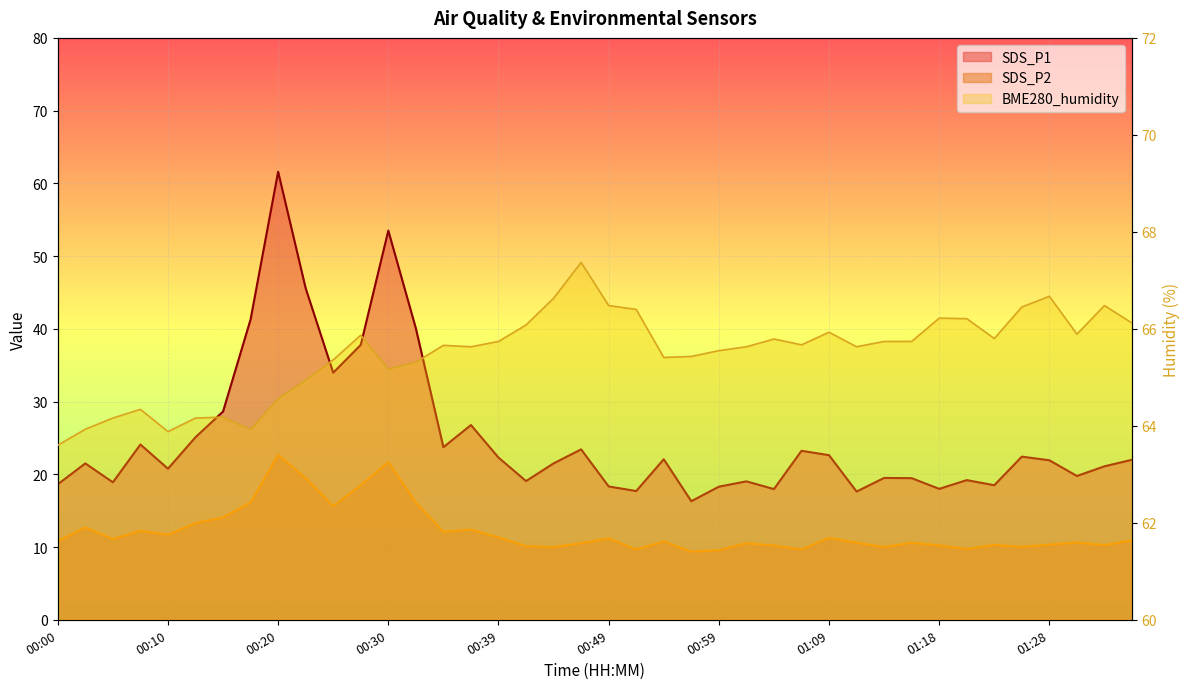

At which category does the chart reach its minimum across all series?

00:56